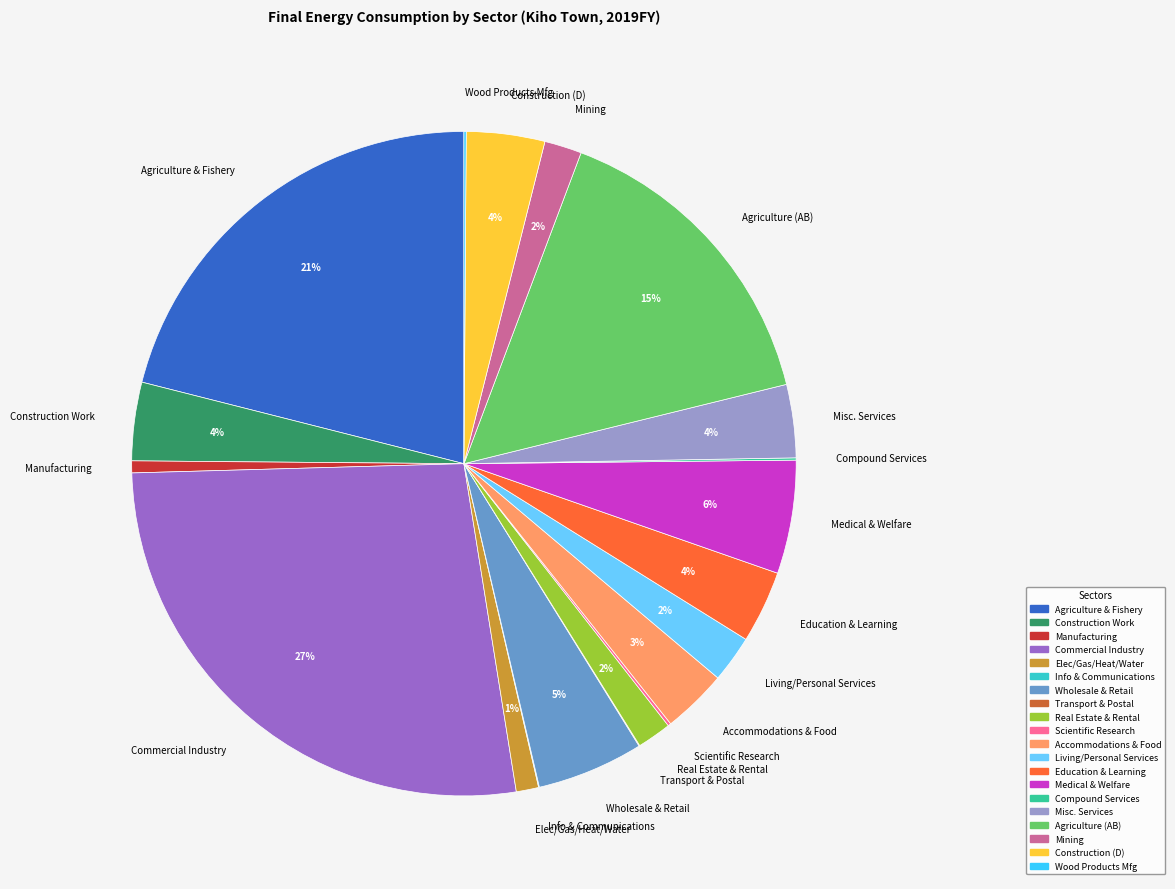

Which has a higher value, Construction (D) or Living/Personal Services?

Construction (D)